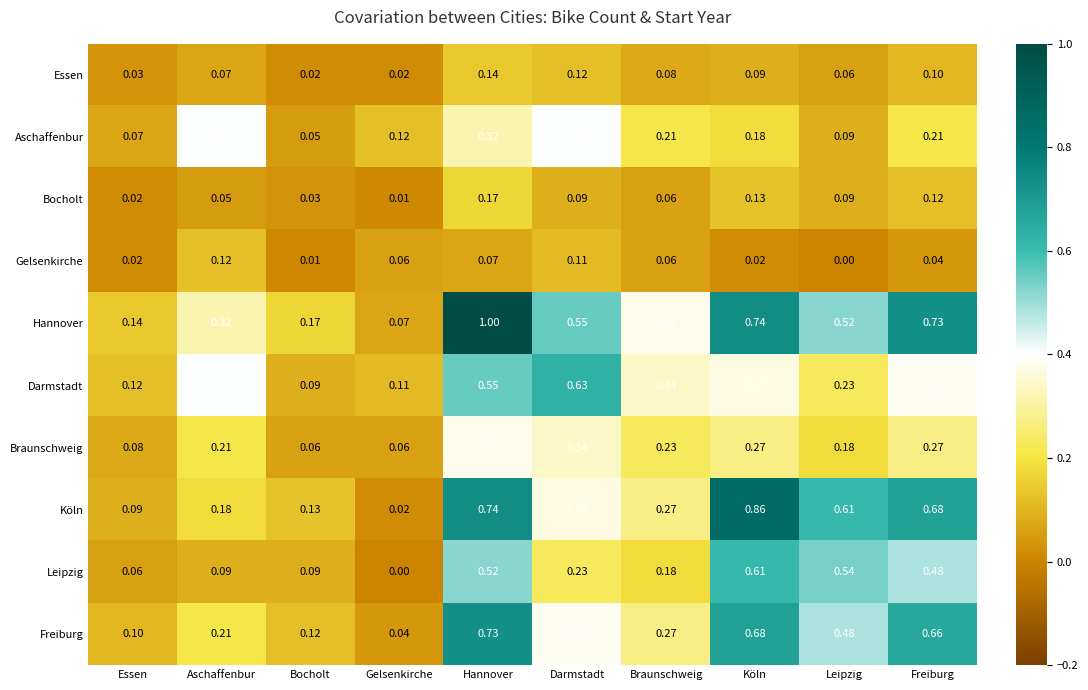

Which series has the largest total across all categories?

Hannover